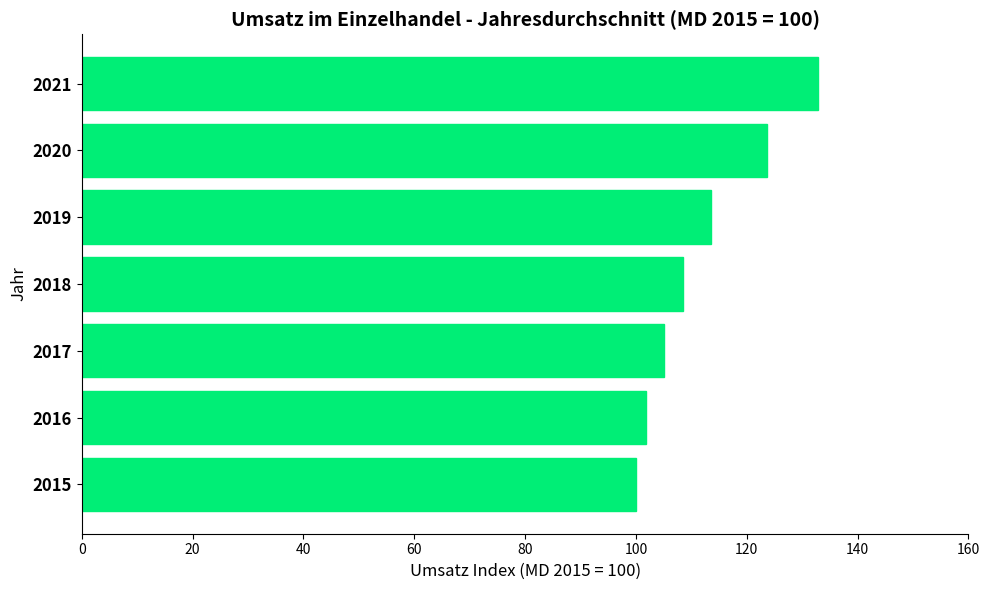

Rank the categories by value from highest to lowest.

2021, 2020, 2019, 2018, 2017, 2016, 2015